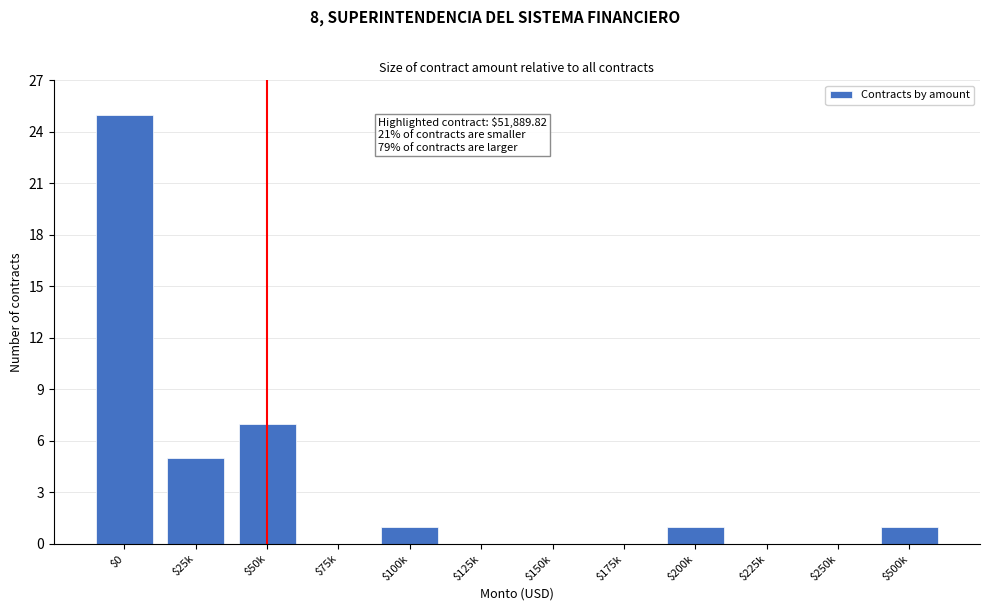

Is it true that the value at $100k is 1?

True